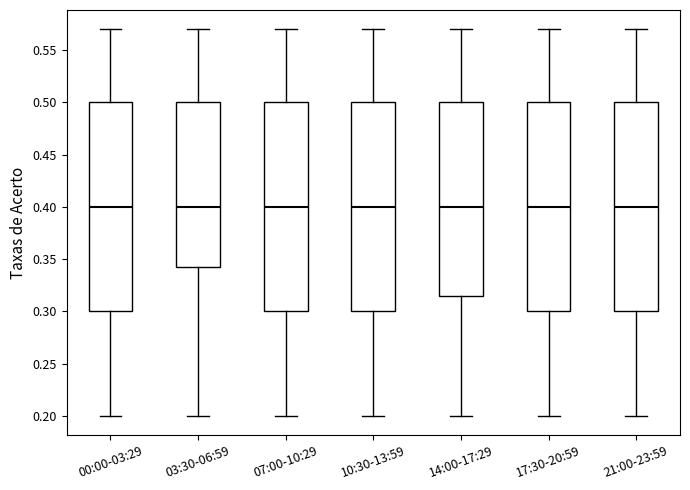

Reading left to right, transcribe this box plot: for each box, give where its median line is, the range the box spans, and where its two whiskers end, as read against the y-axis. The values are not printed on the chart, so give them approximately, as read against the axis.

00:00-03:29: median 0.400, box 0.300 to 0.500, whiskers 0.200 to 0.570
03:30-06:59: median 0.400, box 0.345 to 0.500, whiskers 0.200 to 0.570
07:00-10:29: median 0.400, box 0.300 to 0.500, whiskers 0.200 to 0.570
10:30-13:59: median 0.400, box 0.300 to 0.500, whiskers 0.200 to 0.570
14:00-17:29: median 0.400, box 0.315 to 0.500, whiskers 0.200 to 0.570
17:30-20:59: median 0.400, box 0.300 to 0.500, whiskers 0.200 to 0.570
21:00-23:59: median 0.400, box 0.300 to 0.500, whiskers 0.200 to 0.570